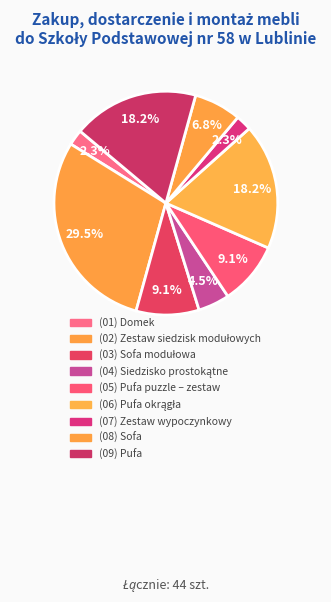

Count the number of slices in the pie.

9